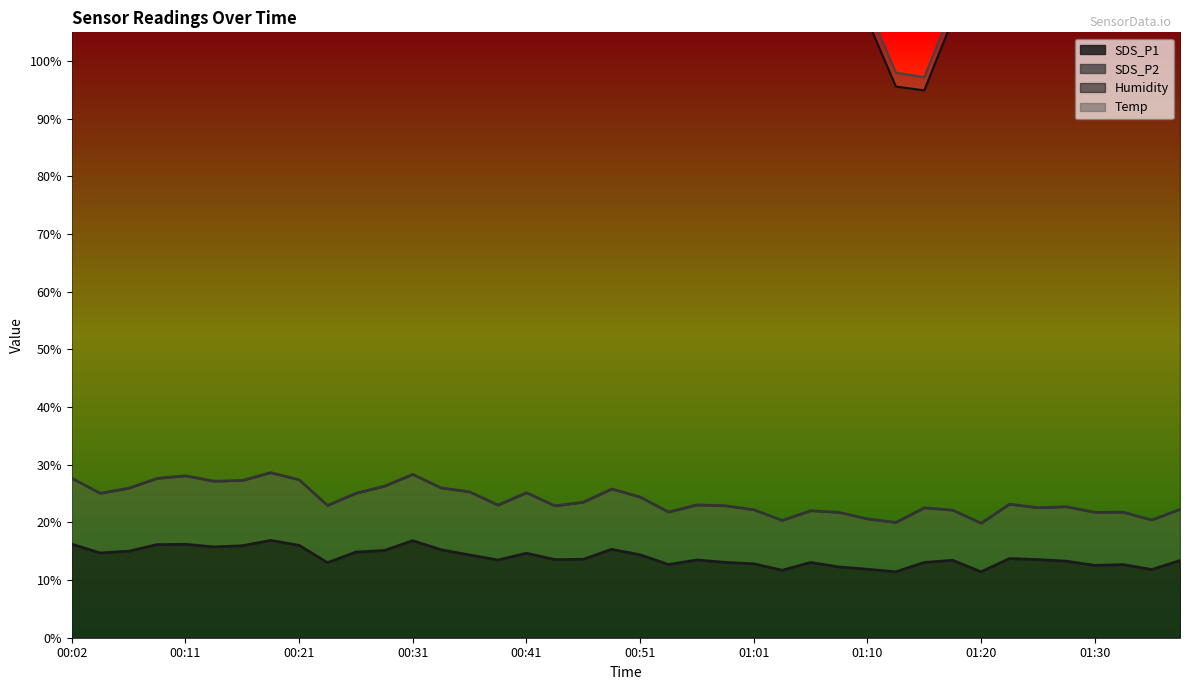

Reading left to right, transcribe all the data shown in this chart.

SDS_P1: 00:02=16.2	00:04=14.7	00:07=15.0	00:09=16.1	00:11=16.2	00:14=15.8	00:16=15.9	00:19=16.9	00:21=16.0	00:24=13.0	00:26=14.8	00:29=15.1	00:31=16.8	00:33=15.2	00:36=14.3	00:38=13.5	00:41=14.7	00:43=13.6	00:46=13.6	00:48=15.3	00:51=14.4	00:53=12.7	00:56=13.5	00:58=13.1	01:01=12.8	01:03=11.7	01:05=13.1	01:08=12.3	01:10=11.9	01:13=11.4	01:15=13.1	01:18=13.4	01:20=11.4	01:23=13.7	01:25=13.6	01:28=13.3	01:30=12.6	01:32=12.7	01:35=11.8	01:37=13.4
SDS_P2: 00:02=11.4	00:04=10.3	00:07=10.9	00:09=11.5	00:11=11.9	00:14=11.4	00:16=11.3	00:19=11.8	00:21=11.4	00:24=9.9	00:26=10.2	00:29=11.2	00:31=11.5	00:33=10.7	00:36=10.9	00:38=9.5	00:41=10.5	00:43=9.3	00:46=9.9	00:48=10.5	00:51=10.0	00:53=9.1	00:56=9.6	00:58=9.8	01:01=9.4	01:03=8.7	01:05=9.0	01:08=9.5	01:10=8.7	01:13=8.6	01:15=9.5	01:18=8.7	01:20=8.4	01:23=9.4	01:25=9.0	01:28=9.4	01:30=9.2	01:32=9.1	01:35=8.6	01:37=8.9
Temp: 00:02=2.1	00:04=2.2	00:07=2.2	00:09=2.1	00:11=2.1	00:14=2.1	00:16=2.1	00:19=2.1	00:21=2.0	00:24=2.0	00:26=2.0	00:29=2.0	00:31=2.1	00:33=2.1	00:36=2.1	00:38=2.1	00:41=2.1	00:43=2.1	00:46=2.1	00:48=2.1	00:51=2.2	00:53=2.2	00:56=2.1	00:58=2.1	01:01=2.1	01:03=2.2	01:05=2.1	01:08=2.3	01:10=2.4	01:13=2.4	01:15=2.3	01:18=2.2	01:20=2.2	01:23=2.3	01:25=2.3	01:28=2.3	01:30=2.2	01:32=2.2	01:35=2.2	01:37=2.1
Humidity: 00:02=99.9	00:04=99.9	00:07=99.9	00:09=99.9	00:11=99.9	00:14=99.9	00:16=99.9	00:19=99.9	00:21=99.9	00:24=99.9	00:26=99.9	00:29=99.9	00:31=99.9	00:33=99.9	00:36=99.9	00:38=99.9	00:41=99.9	00:43=99.9	00:46=95.8	00:48=98.0	00:51=92.7	00:53=95.7	00:56=91.4	00:58=93.3	01:01=97.1	01:03=92.5	01:05=91.5	01:08=93.3	01:10=86.5	01:13=75.6	01:15=72.4	01:18=85.1	01:20=92.0	01:23=90.3	01:25=88.6	01:28=91.3	01:30=91.8	01:32=89.7	01:35=89.8	01:37=91.8